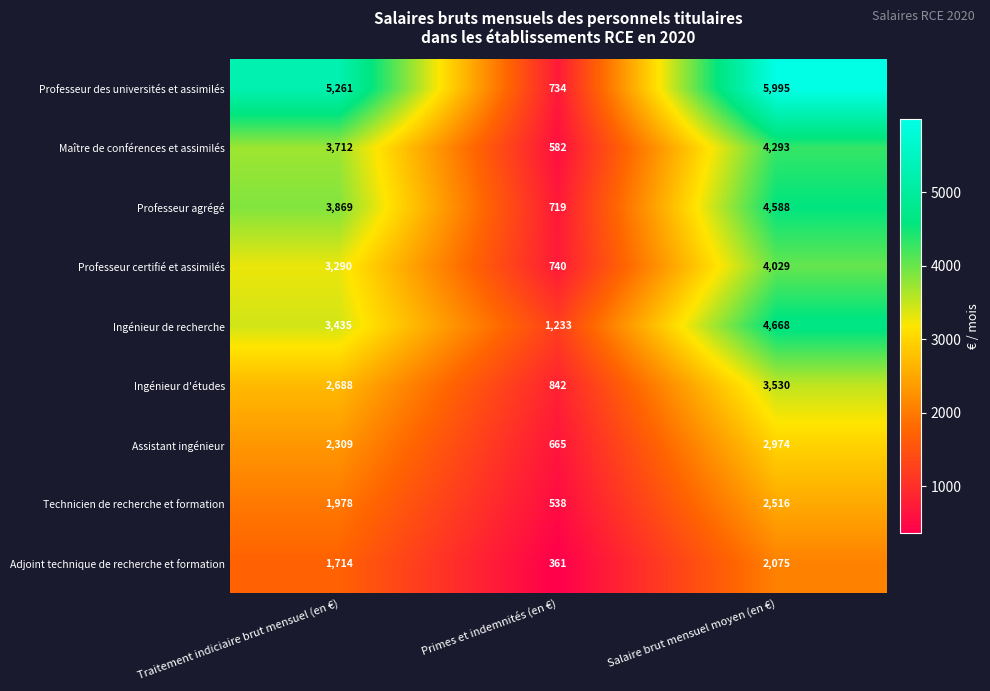

Where is Professeur agrégé nearest to the value 2653?

Traitement indiciaire brut mensuel (en €)